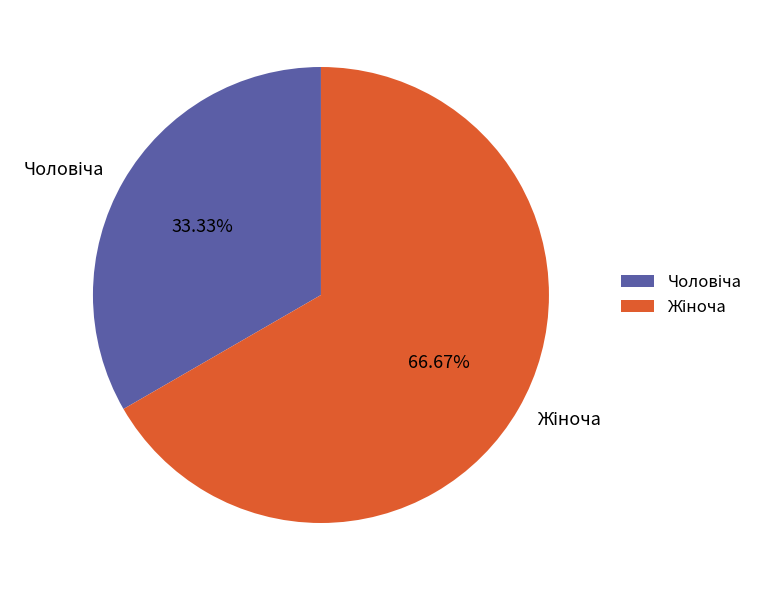

Does any single category account for the majority?

Yes